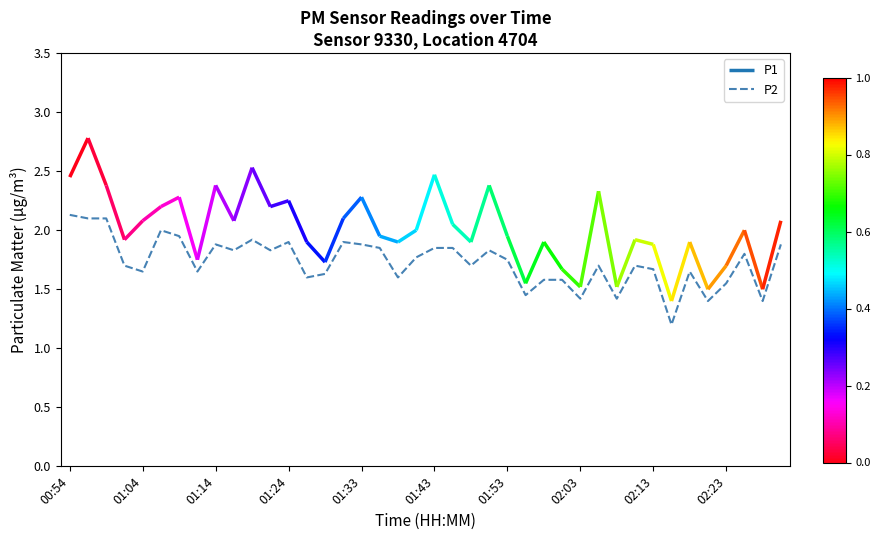

What is the minimum value for P2?

1.2